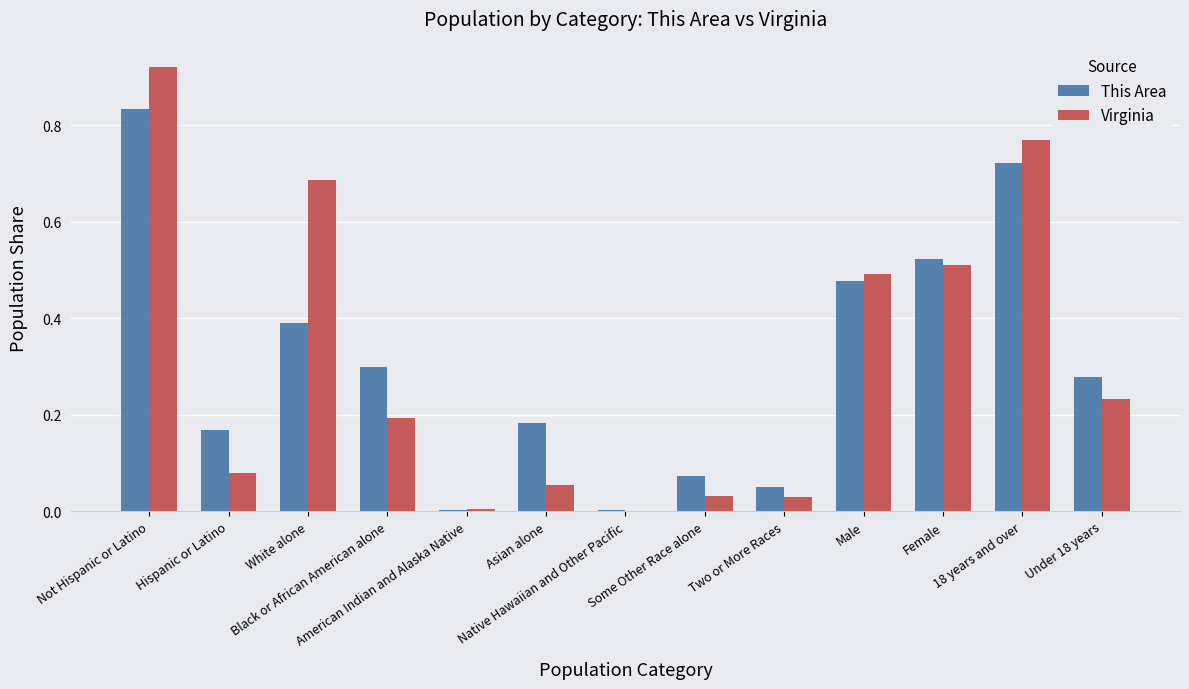

What is the sum of all Virginia values?

4.0